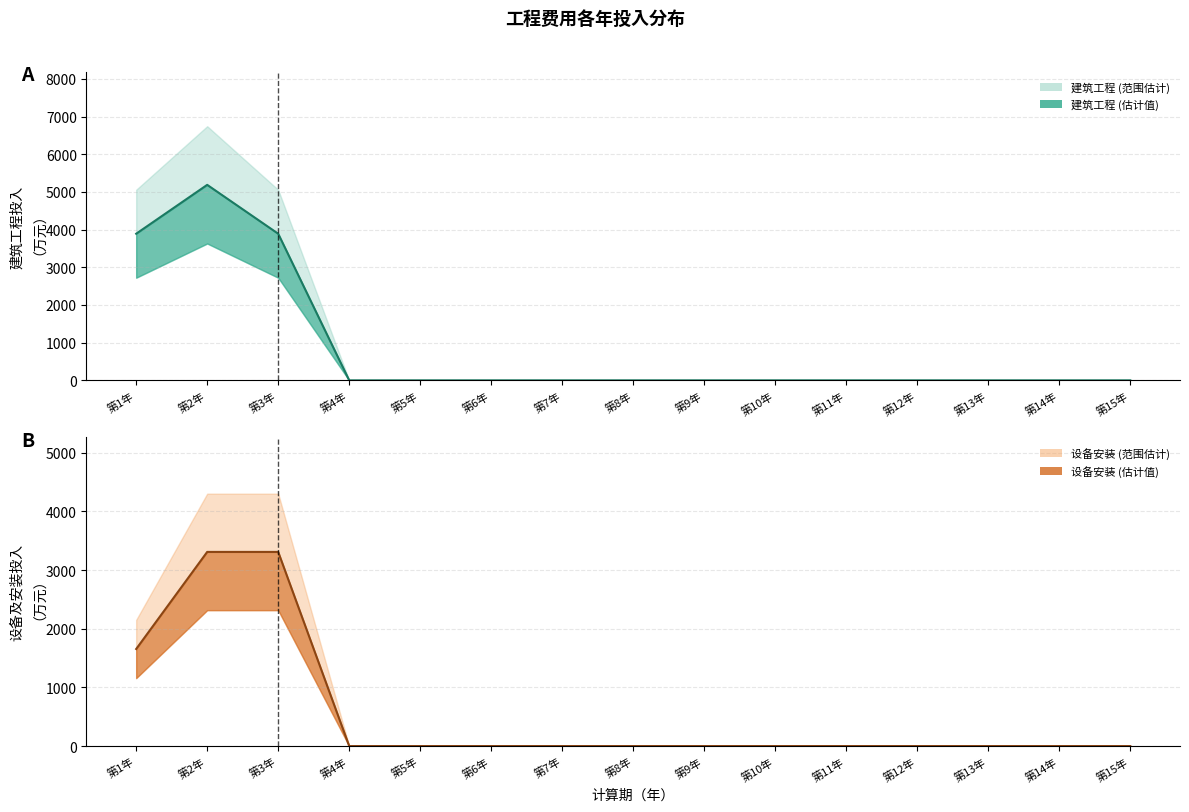

How many data points does each series have?

15